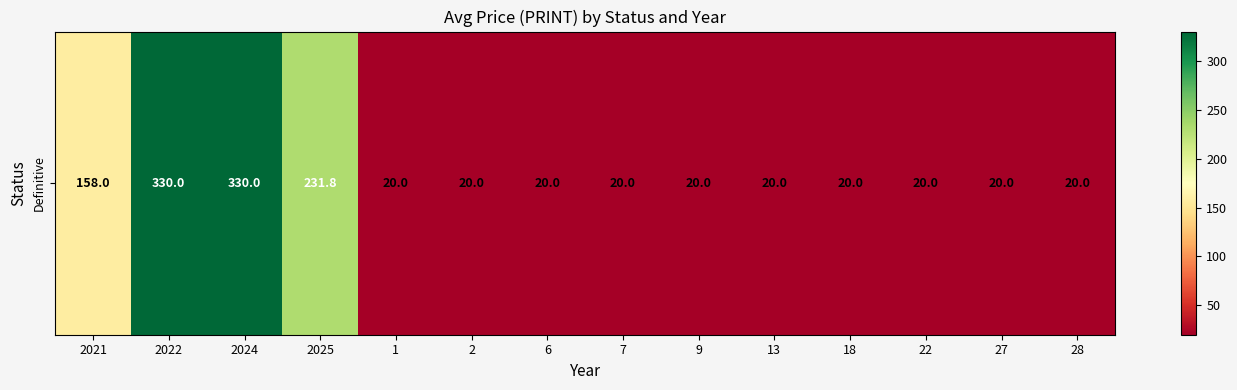

Where is the data nearest to the value 175?

2021